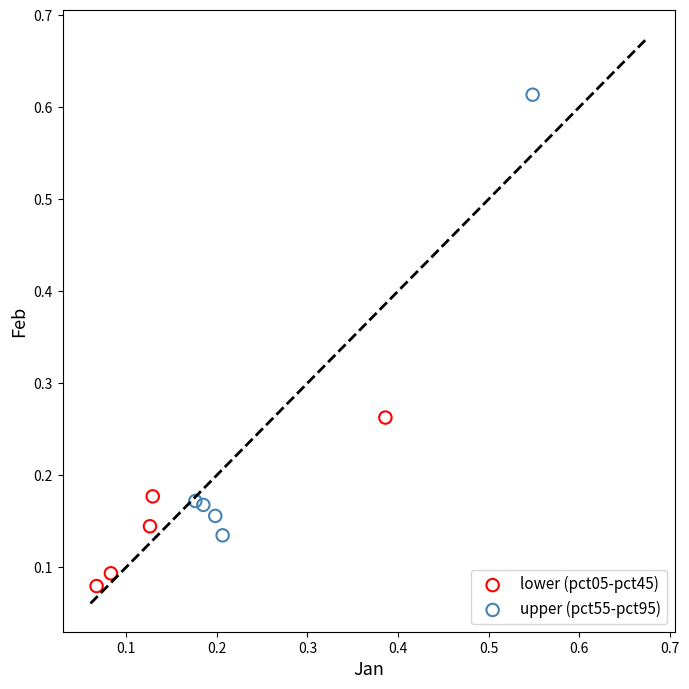

Which series reaches the minimum Y coordinate?

lower (pct05-pct45)